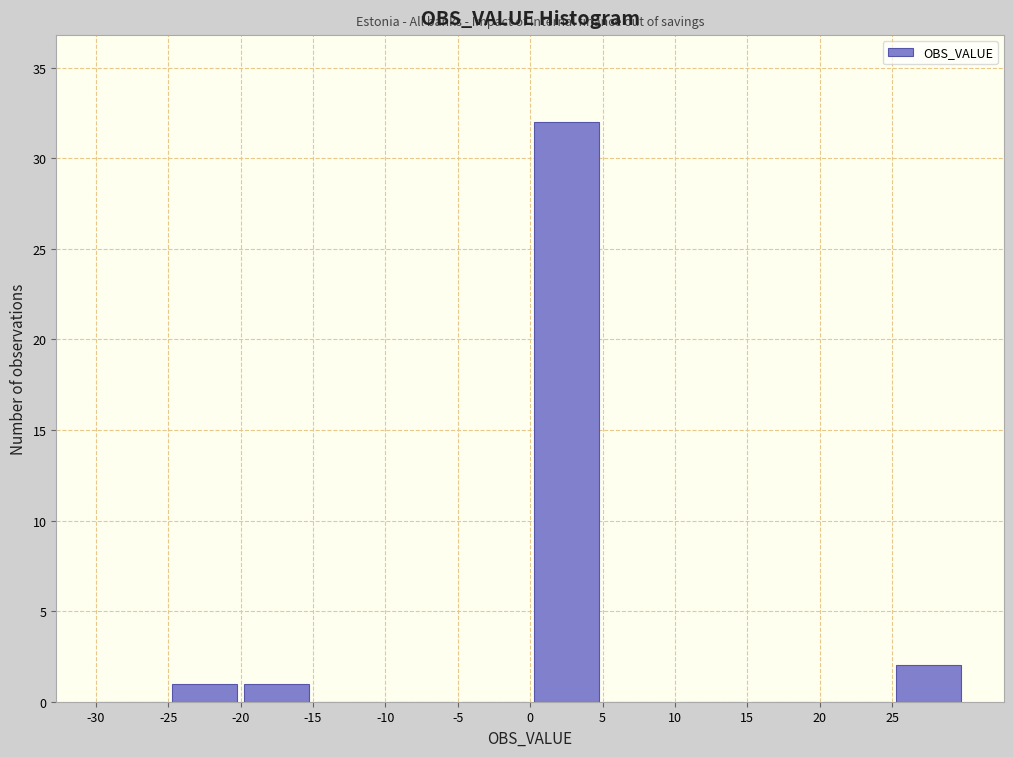

Which range on the x-axis has the tallest bar?

0 to 5